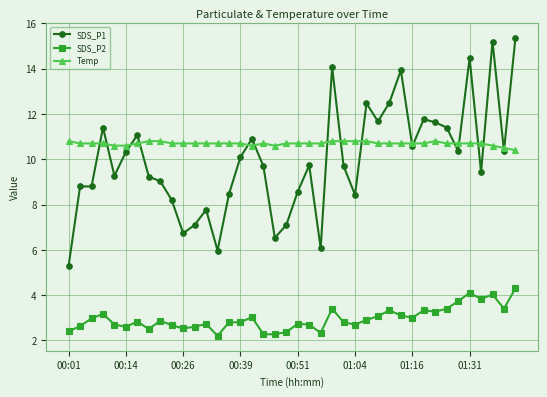

What is the lowest value of the SDS_P1 series?

5.3